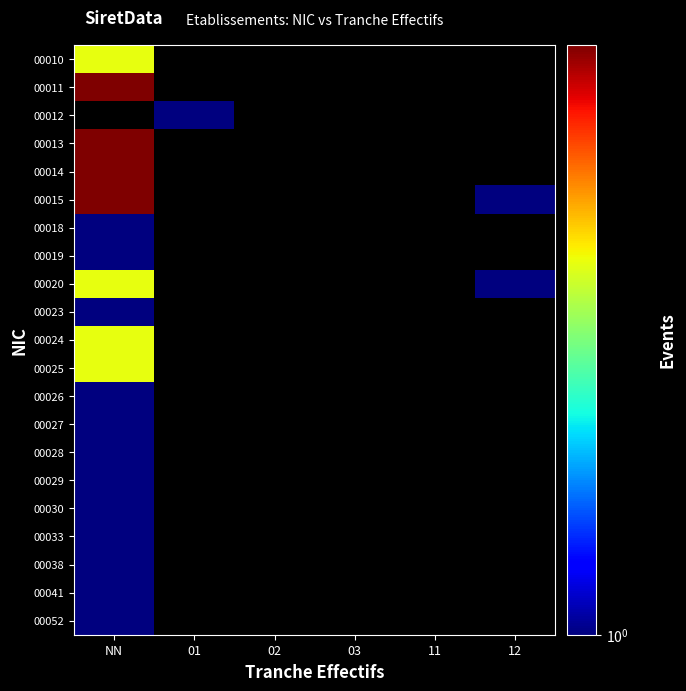

What is the total value across all series at 12?

2.2